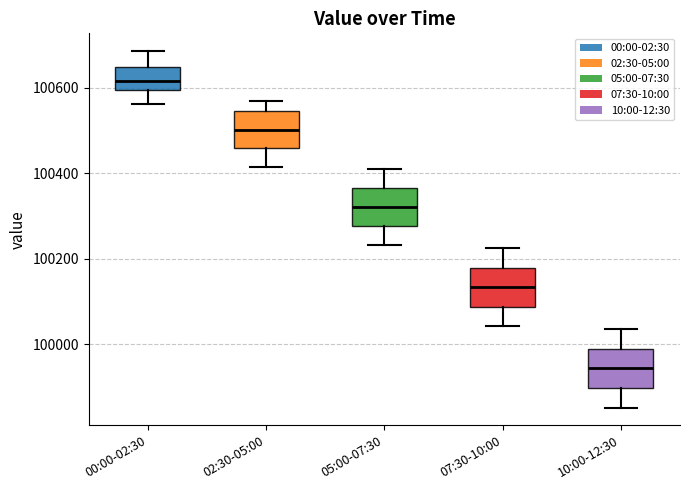

Which box's median line is the highest?

00:00-02:30